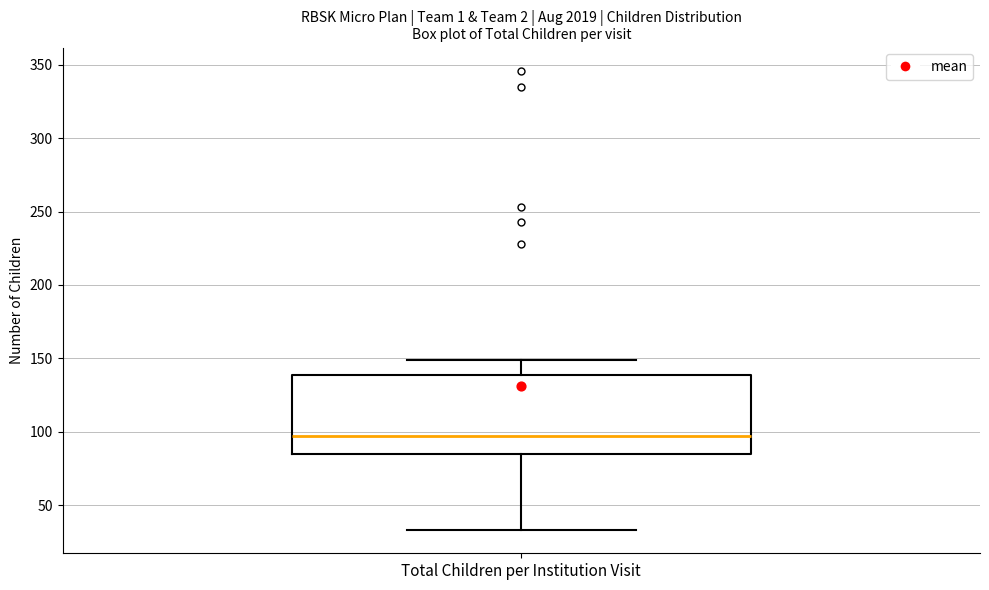

Where does the upper whisker of the box for Total Children per Institution Visit end on the y-axis? The values are not printed on the chart, so give them approximately, as read against the axis.

150